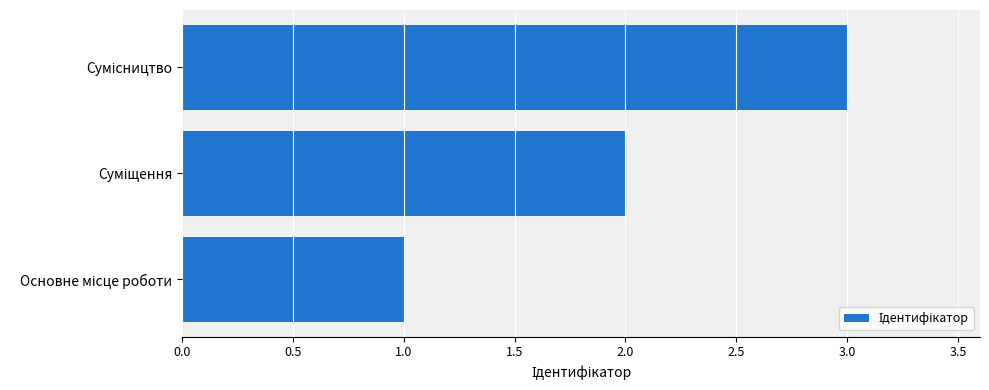

What is the sum of all values?

6